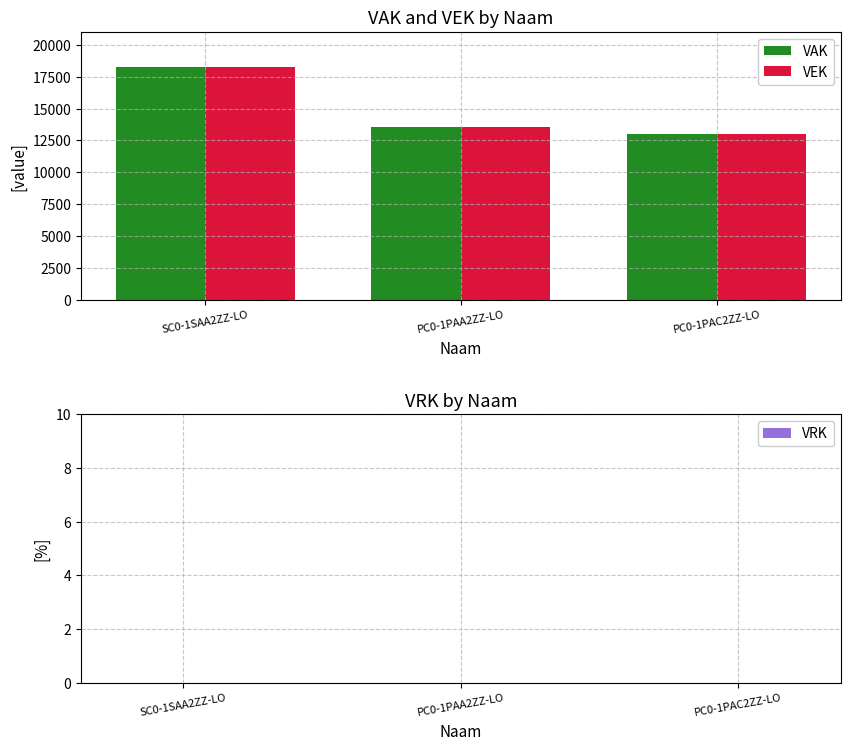

Reading right to left, transcribe all the data shown in this chart.

VAK: PC0-1PAC2ZZ-LO=13006	PC0-1PAA2ZZ-LO=13539	SC0-1SAA2ZZ-LO=18274
VEK: PC0-1PAC2ZZ-LO=13006	PC0-1PAA2ZZ-LO=13540	SC0-1SAA2ZZ-LO=18274